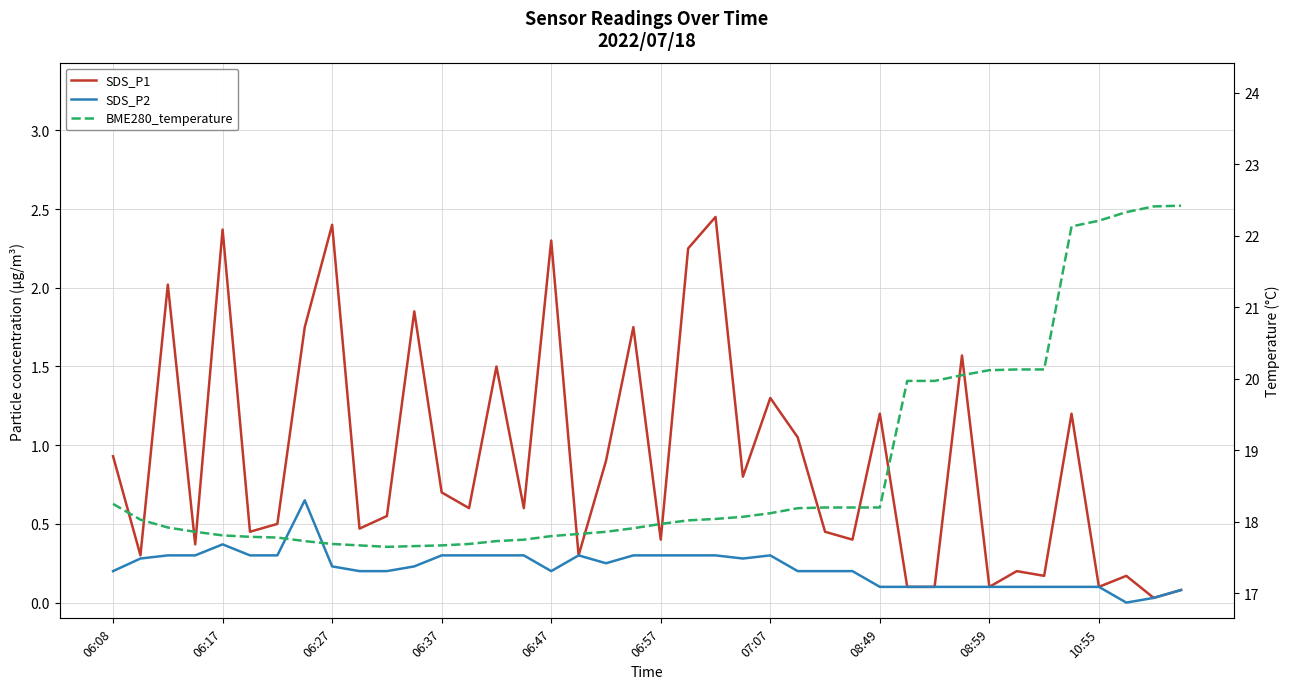

What are all the series names shown in the legend?

SDS_P1, SDS_P2, BME280_temperature